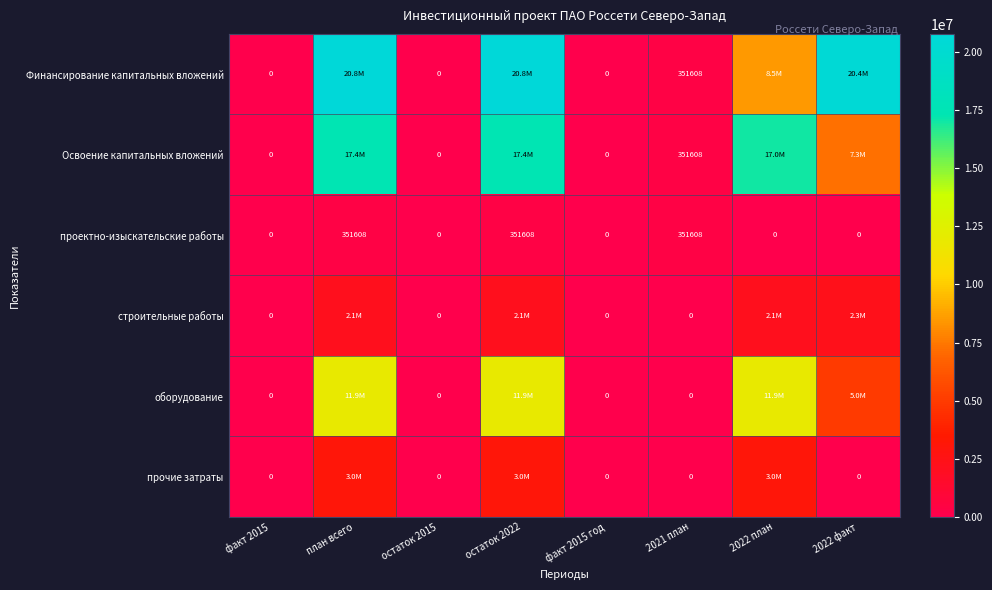

Is it true that проектно-изыскательские работы equals 219996 at 2022 факт?

False